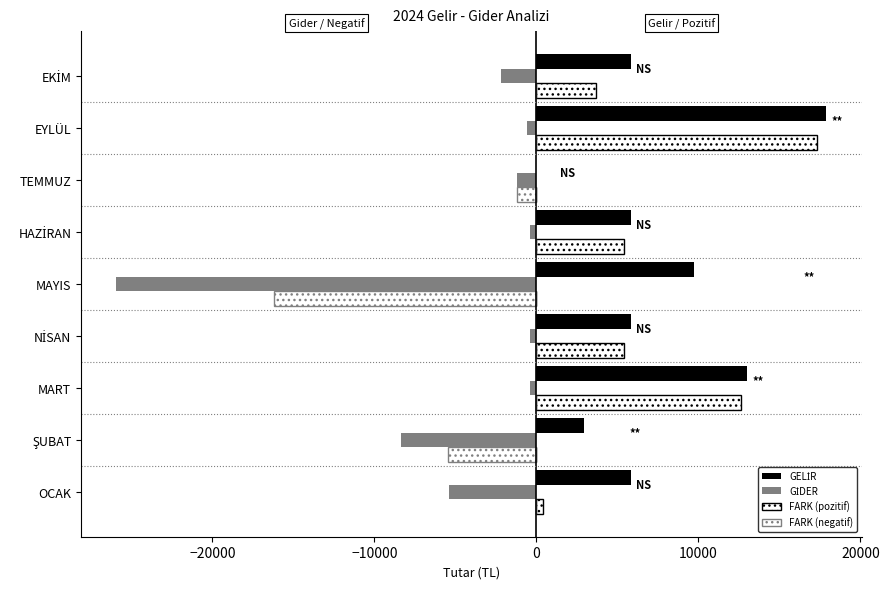

How many series are shown in this chart?

4